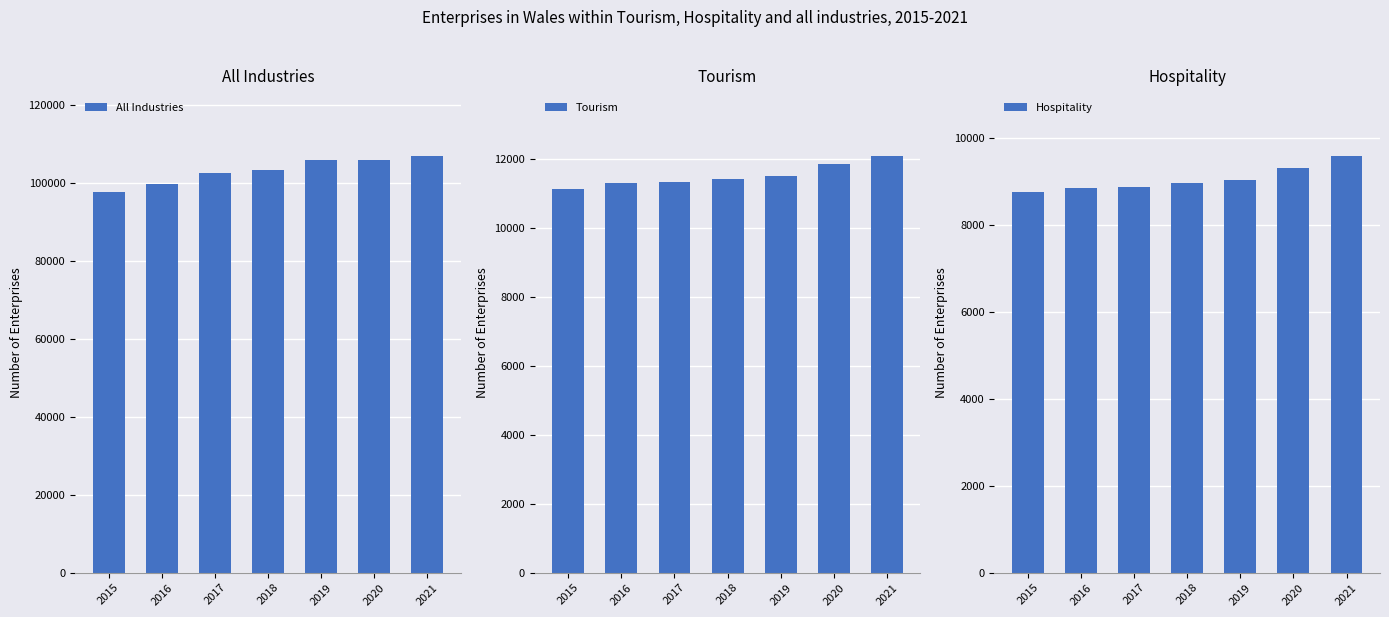

What is the greatest value displayed?

107085